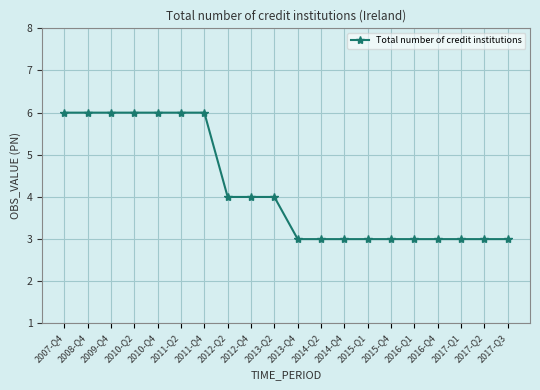

What is the difference between the second highest and minimum values?

3